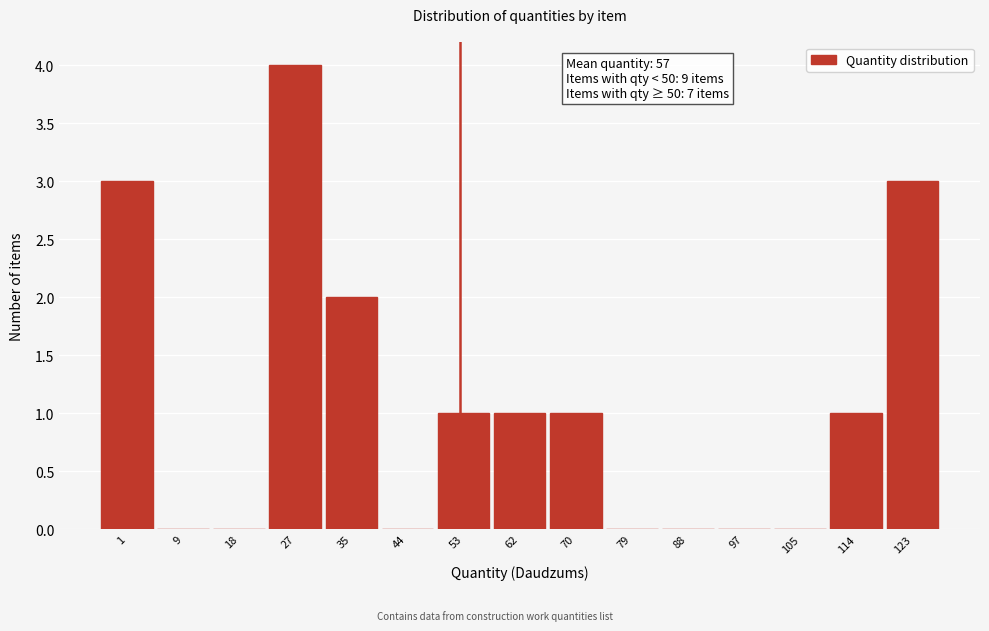

Reading left to right, list all the values displayed in this chart.

1=3	9=0	18=0	27=4	35=2	44=0	53=1	62=1	70=1	79=0	88=0	97=0	105=0	114=1	123=3